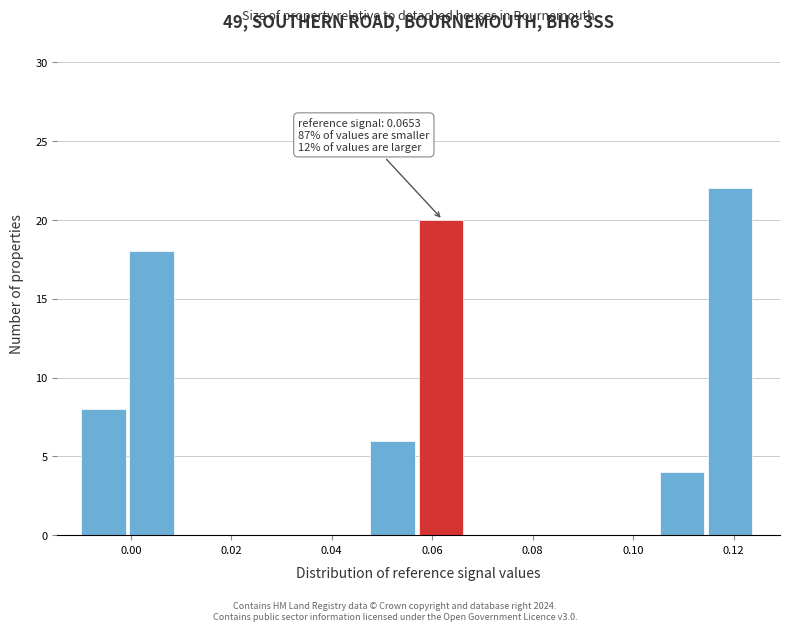

Which range on the x-axis has the tallest bar?

0.114 to 0.124